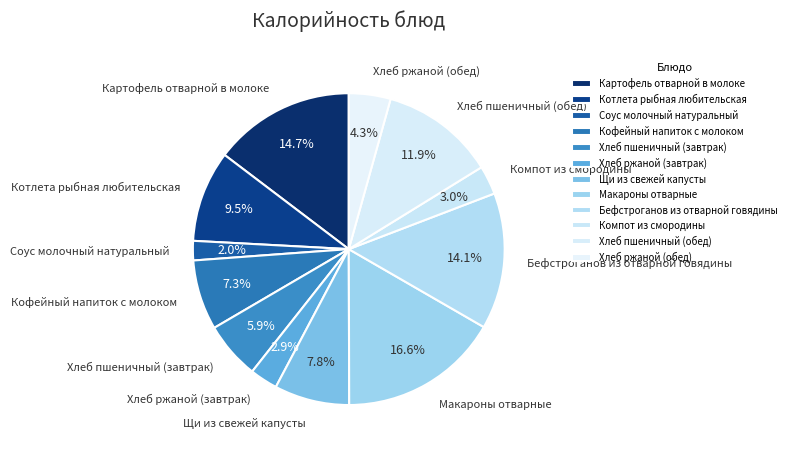

Is the sum of Компот из смородины and Бефстроганов из отварной говядины greater than half?

No